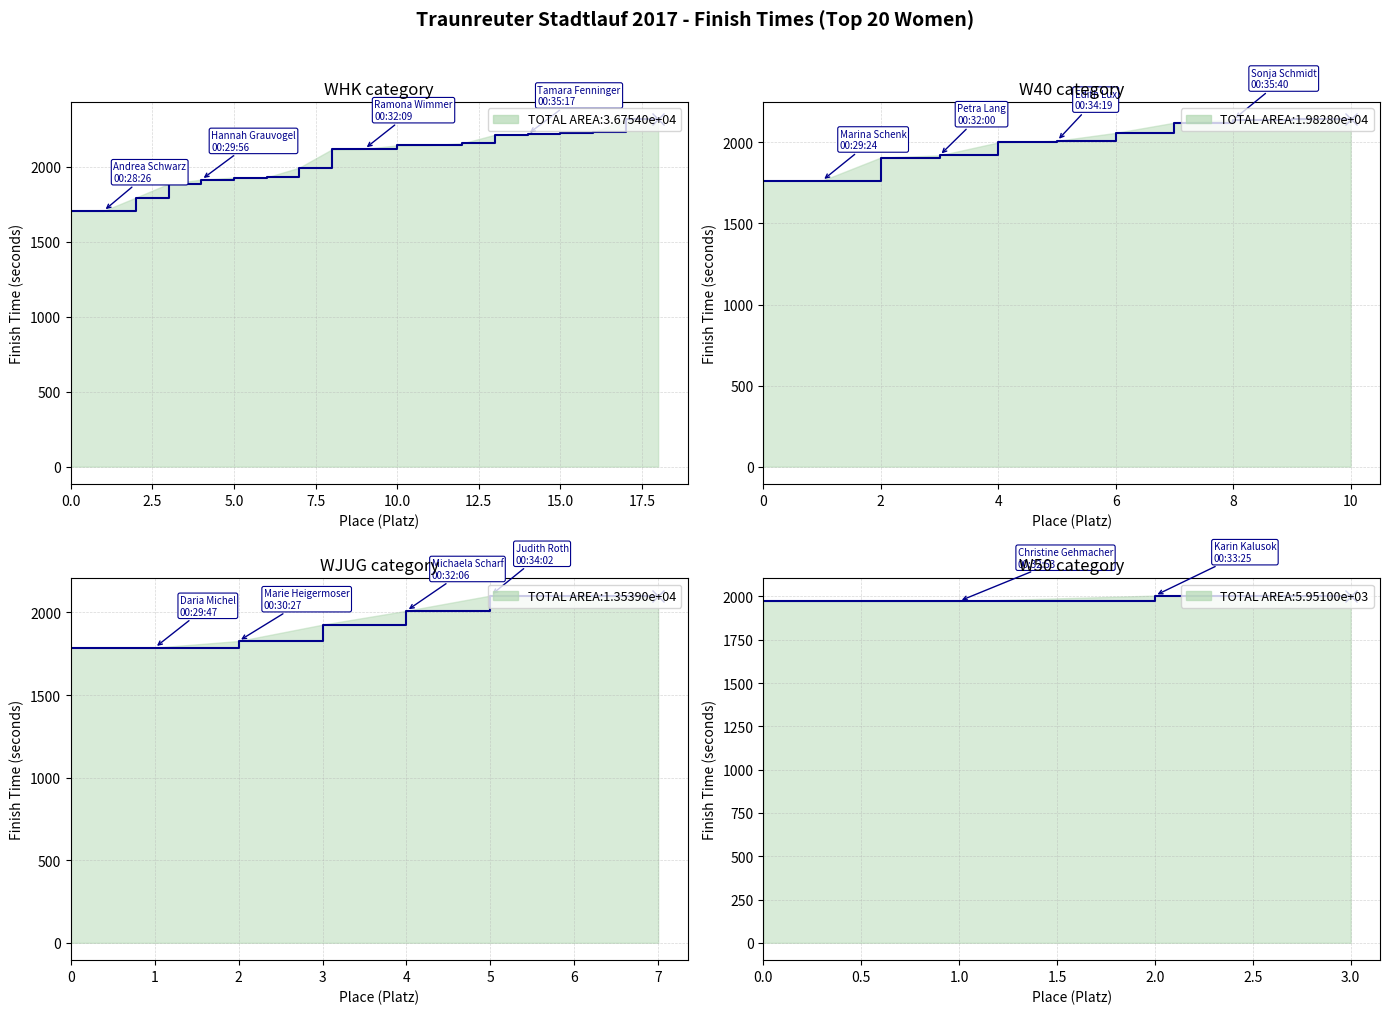

How many series are shown in this chart?

1